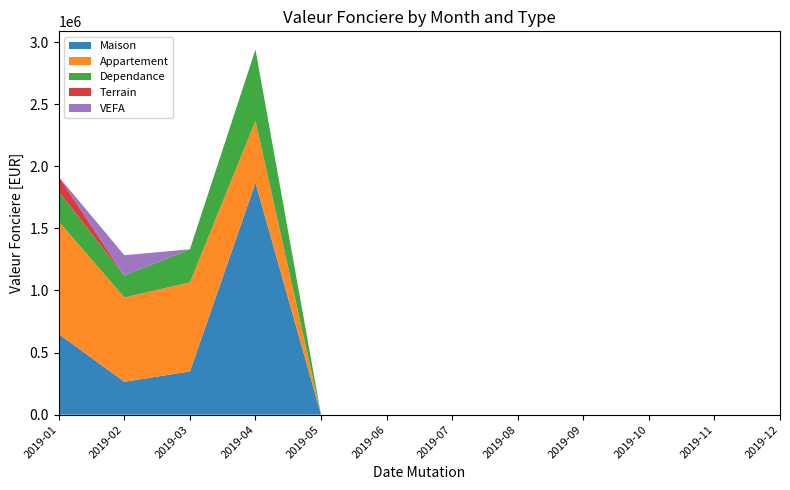

Reading left to right, extract all data points from this chart.

Maison: 649000	265000	348000	1867000	0	0	0	0	0	0	0	0
Appartement: 906300	678800	717000	499000	0	0	0	0	0	0	0	0
Dependance: 240000	176300	267000	574000	0	0	0	0	0	0	0	0
Terrain: 120000	0	0	0	0	0	0	0	0	0	0	0
VEFA: 0	164000	0	0	0	0	0	0	0	0	0	0